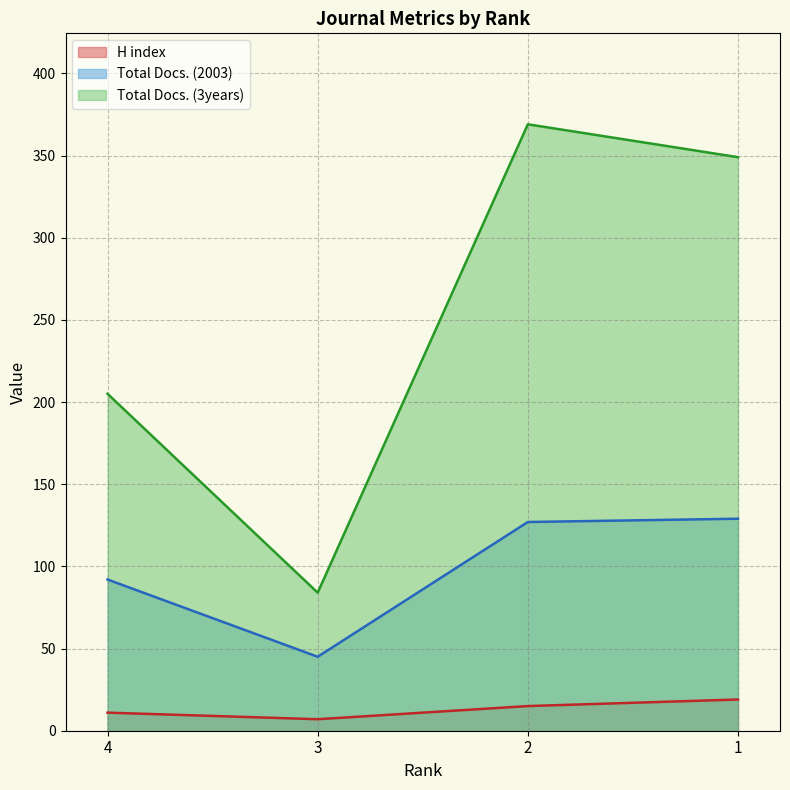

Where does the Total Docs. (3years) series first go above 349?

2